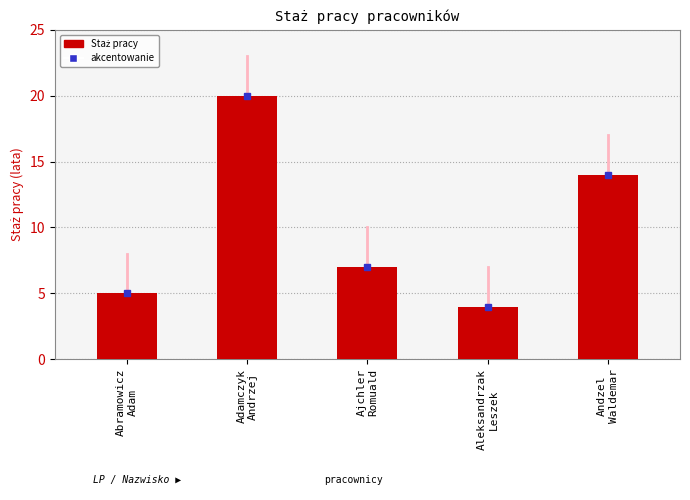

What is the minimum value shown in the chart?

4